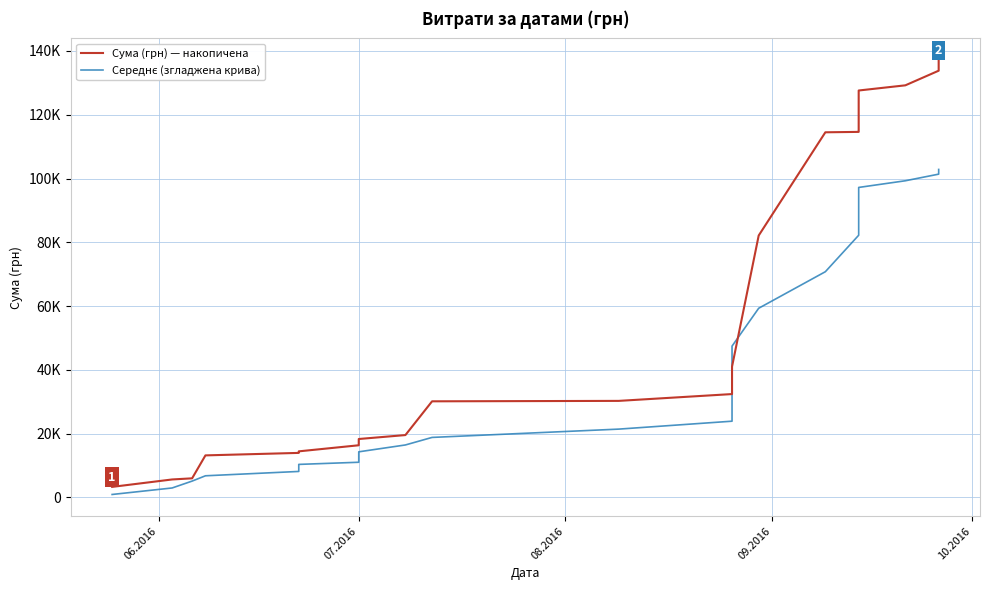

True or false: Сума (грн) — накопичена and Середнє (згладжена крива) intersect in this chart.

True